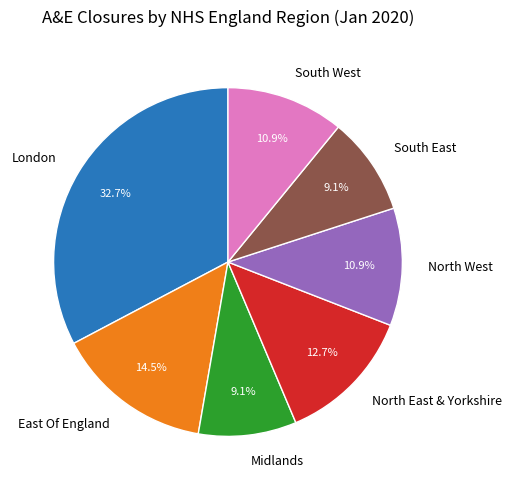

Which category has the biggest portion of the pie?

London